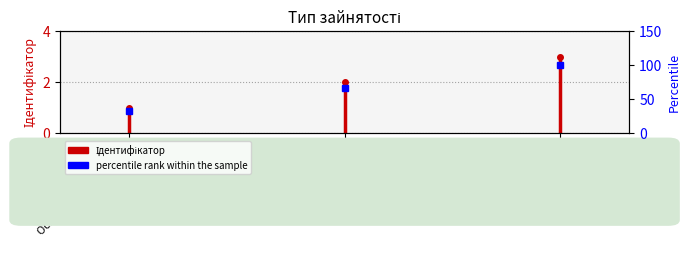

How many categories are shown in the chart?

3